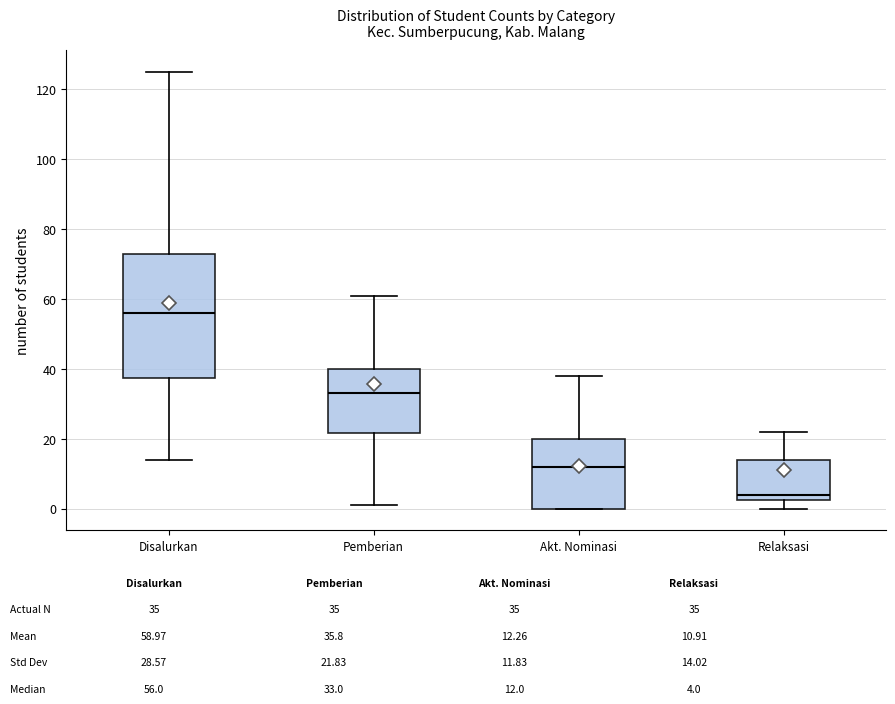

Reading left to right, transcribe this box plot: for each box, give where its median line is, the range the box spans, and where its two whiskers end, as read against the y-axis. The values are not printed on the chart, so give them approximately, as read against the axis.

Disalurkan: median 56, box 38 to 74, whiskers 14 to 126
Pemberian: median 34, box 22 to 40, whiskers 2 to 62
Akt. Nominasi: median 12, box 0 to 20, whiskers 0 to 38
Relaksasi: median 4, box 2 to 14, whiskers 0 to 22